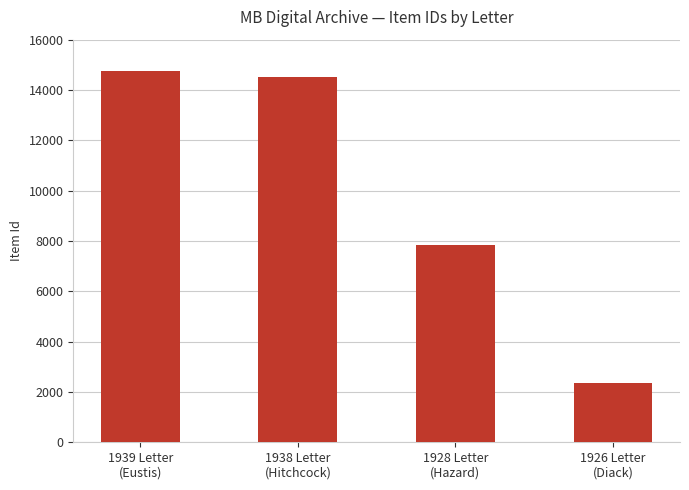

At which category does the chart reach its peak across all series?

1939 Letter
(Eustis)